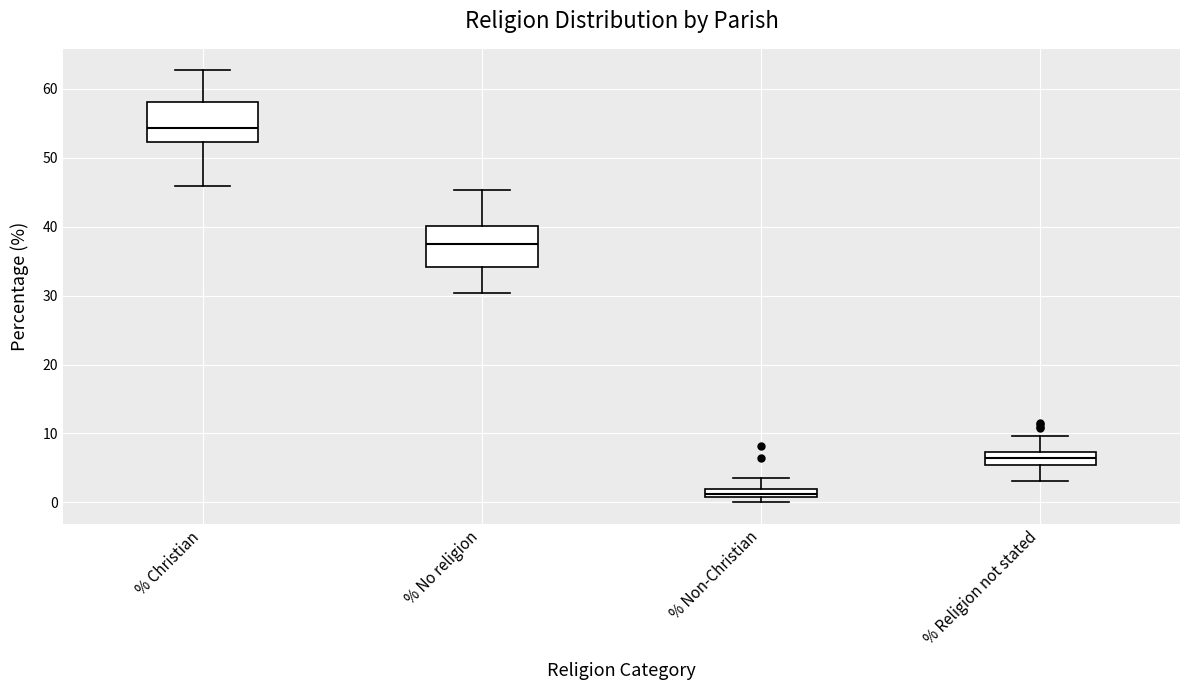

Which box has the highest median line?

% Christian